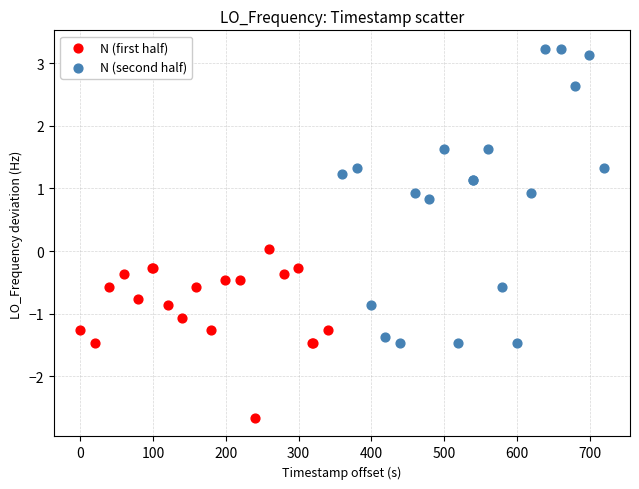

Which series has the widest spread of Y values?

N (second half)